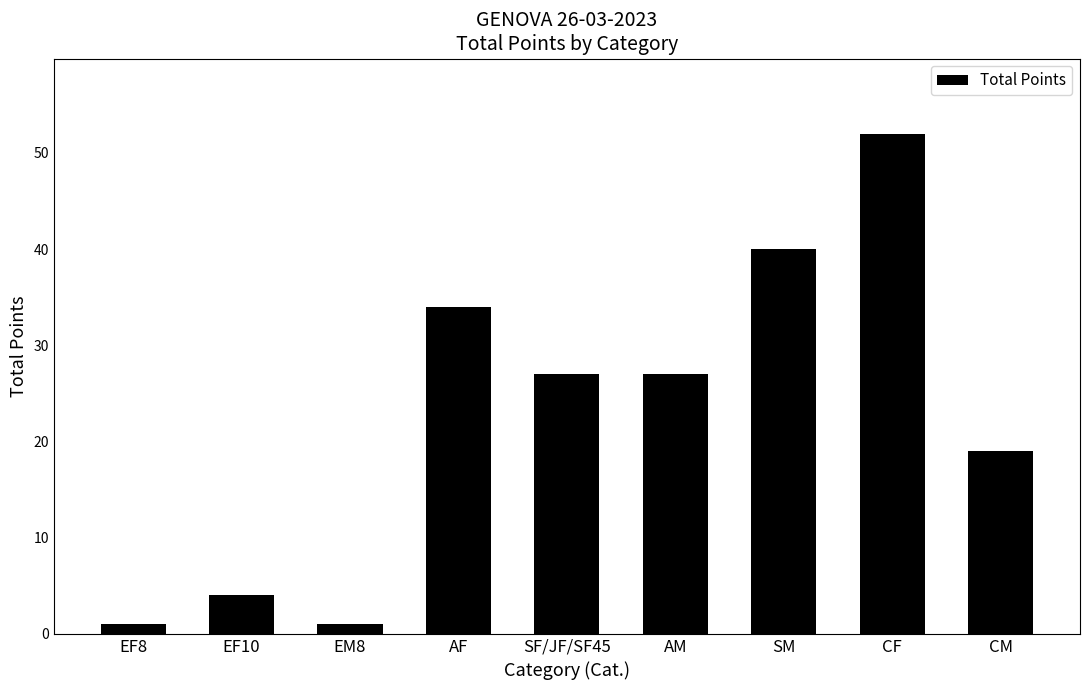

Reading left to right, list all the values displayed in this chart.

EF8=1	EF10=4	EM8=1	AF=34	SF/JF/SF45=27	AM=27	SM=40	CF=52	CM=19